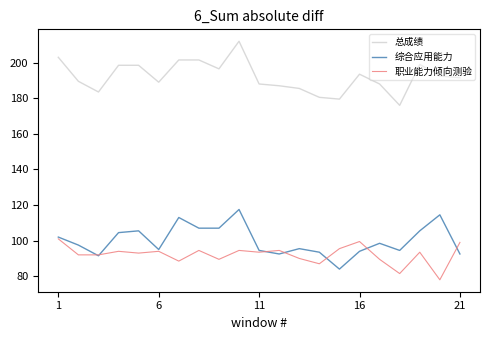

What is the difference between the second highest and minimum values in the 总成绩 series?

27.0